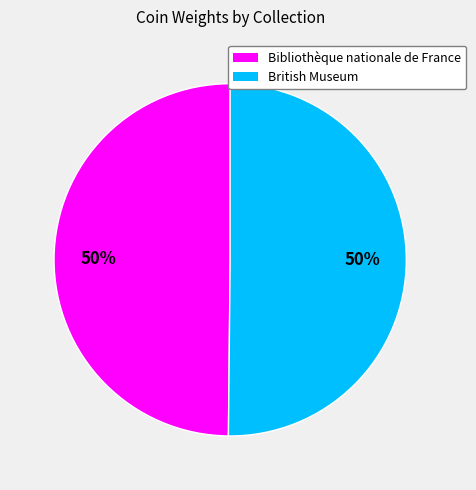

To the nearest percent, what is the average slice percentage?

50%